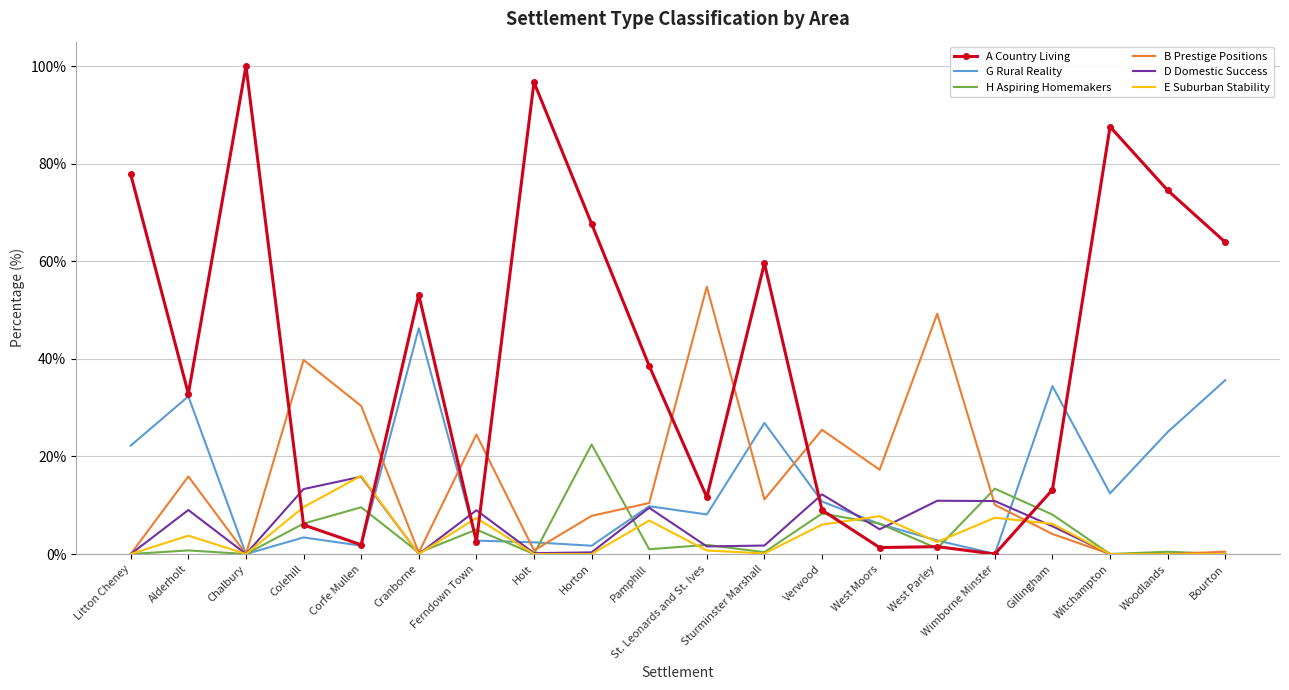

What position from the right is Verwood?

8